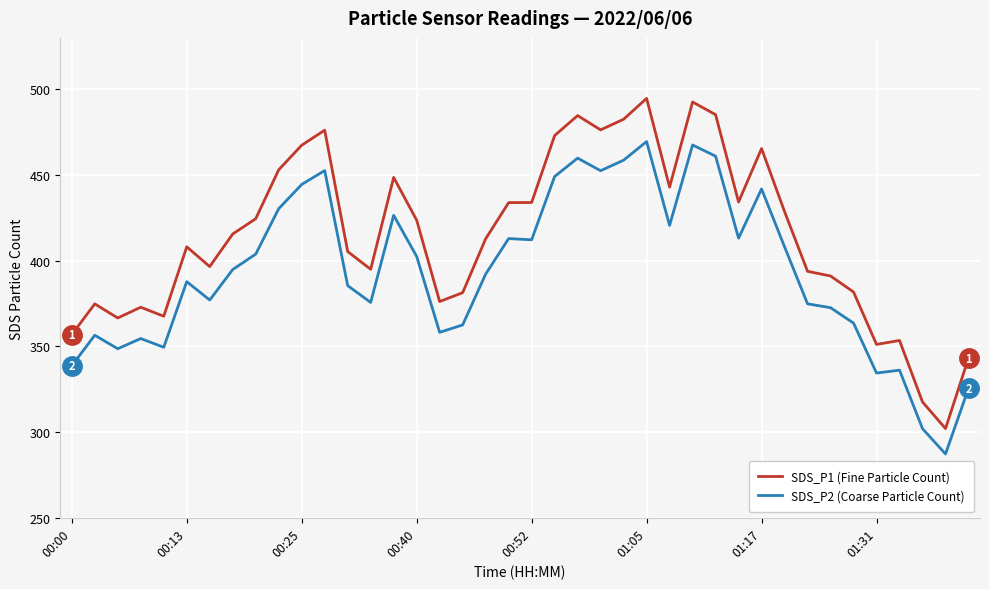

Which series has the widest spread of values?

SDS_P1 (Fine Particle Count)